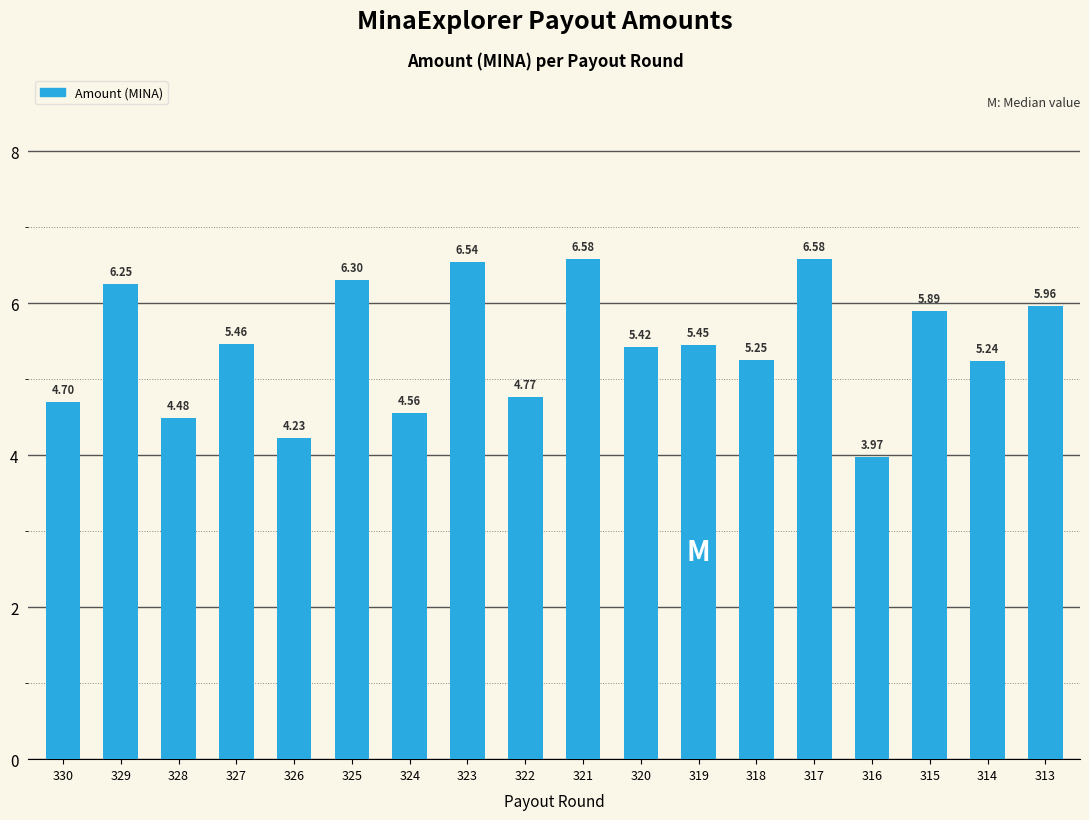

What is the sum of all values?

97.6